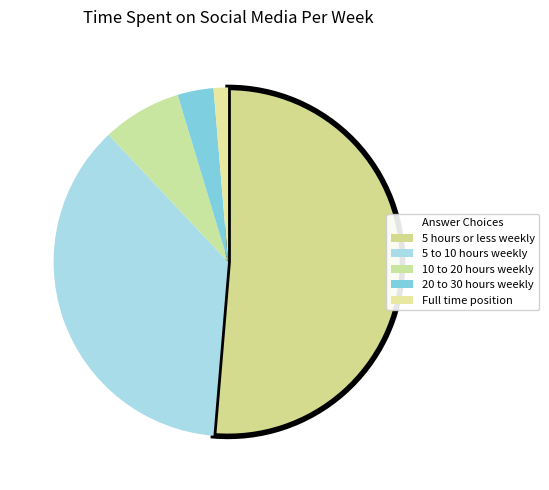

To the nearest percent, what portion does 10 to 20 hours weekly represent?

7%